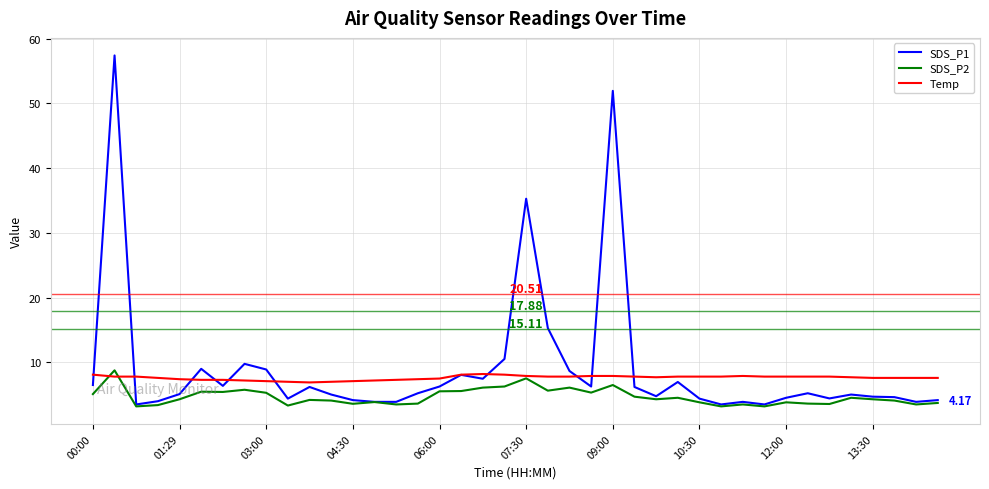

Which series has the largest range (max minus min)?

SDS_P1